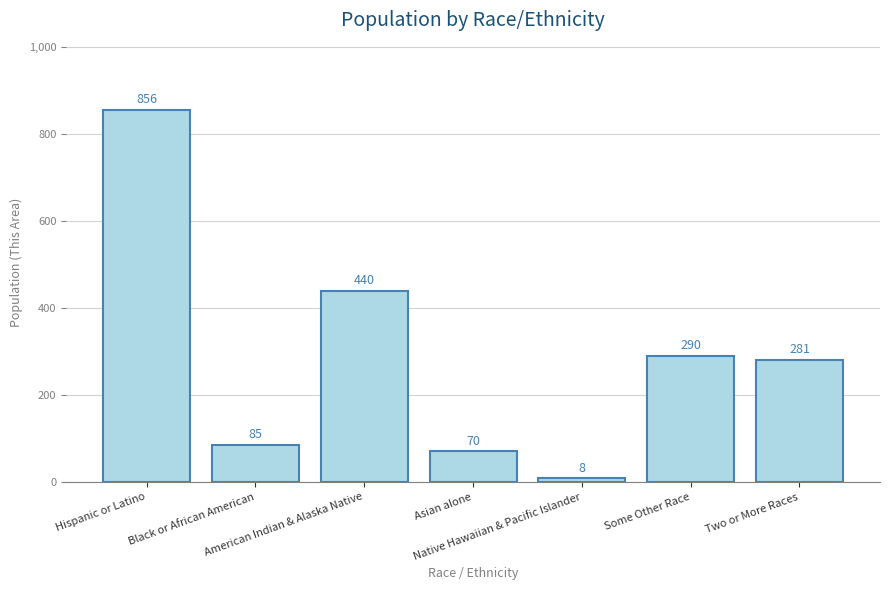

Count the number of categories in the chart.

7